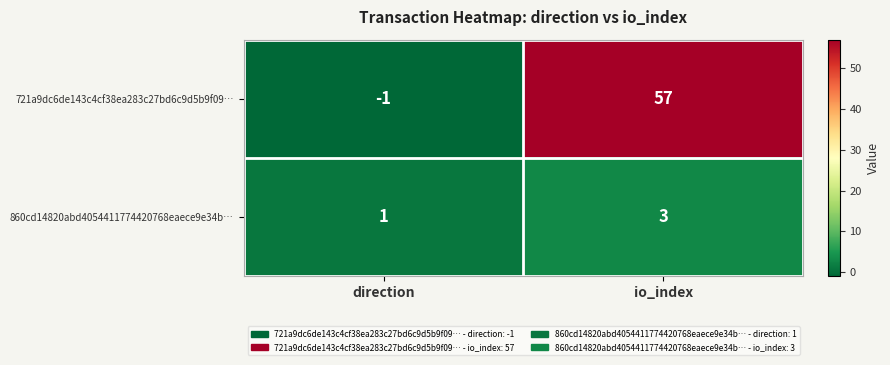

Which series has the largest total across all categories?

721a9dc6de143c4cf38ea283c27bd6c9d5b9f09…